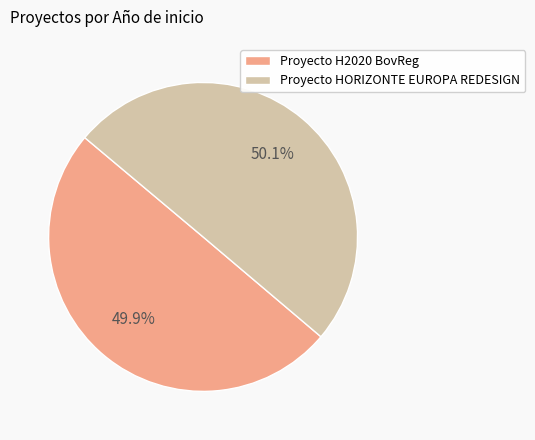

Combined, do Proyecto HORIZONTE EUROPA REDESIGN and Proyecto H2020 BovReg account for over 50%?

Yes